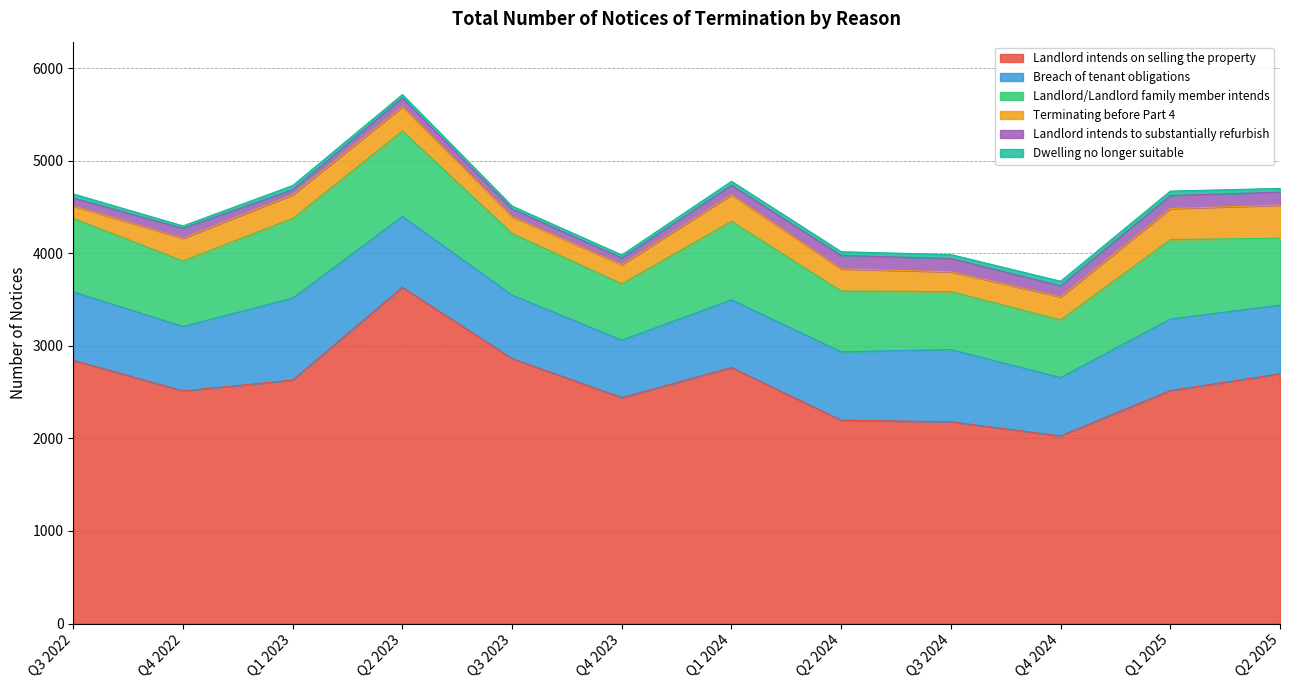

At which label does Dwelling no longer suitable reach its peak?

Q4 2024